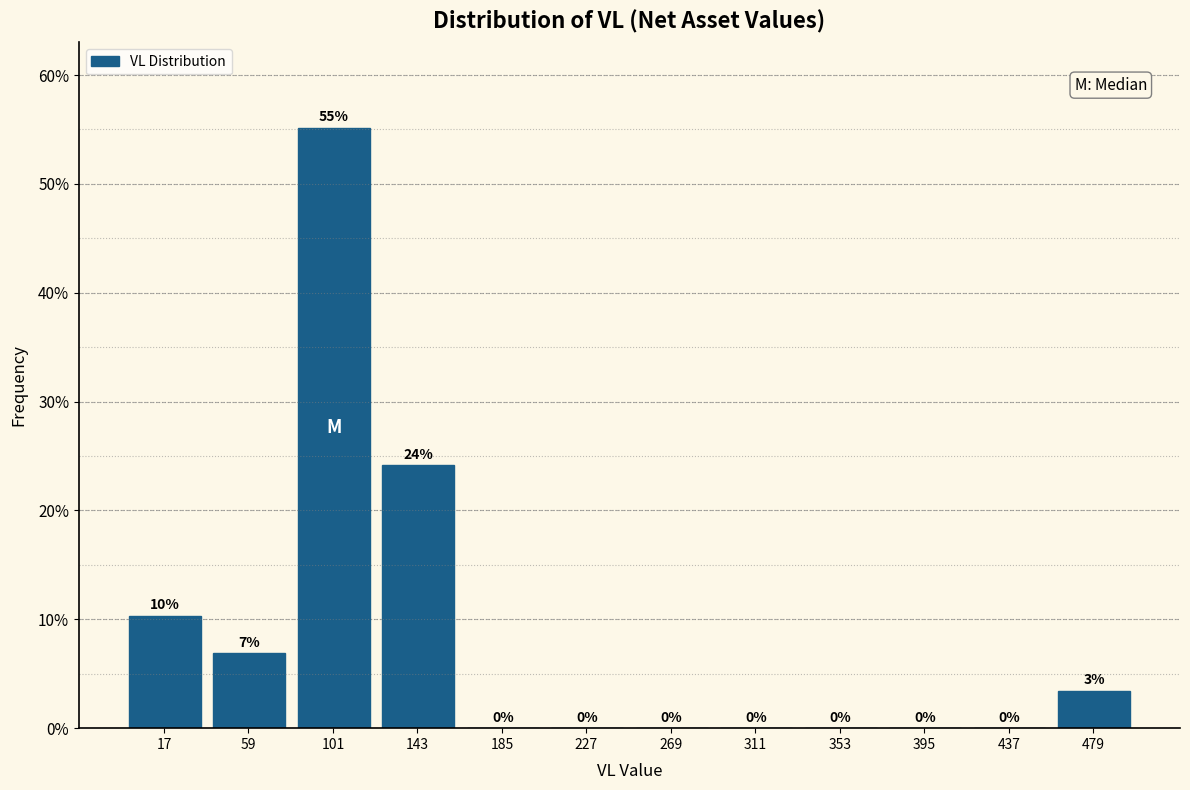

Over which range of the x-axis is the bar tallest?

80 to 120